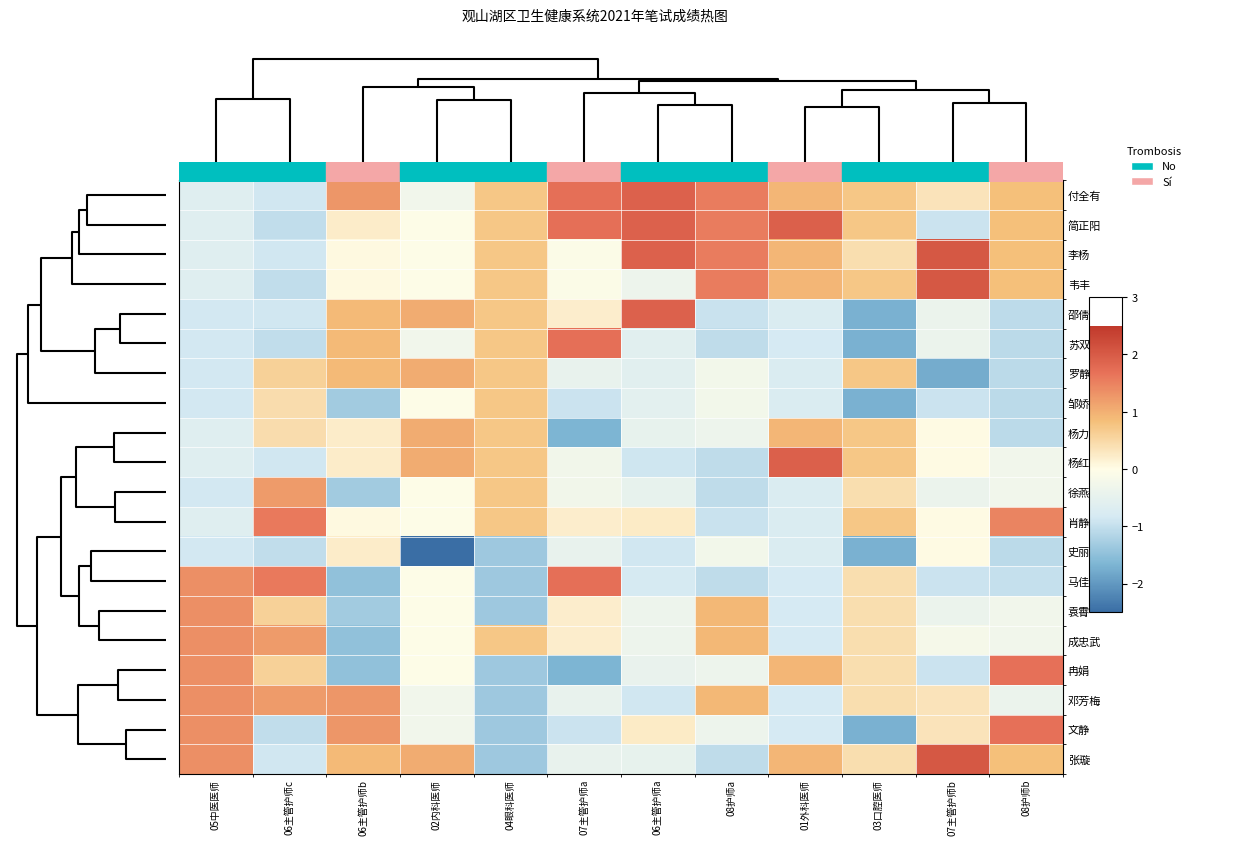

What is the smallest value displayed?

-3.8